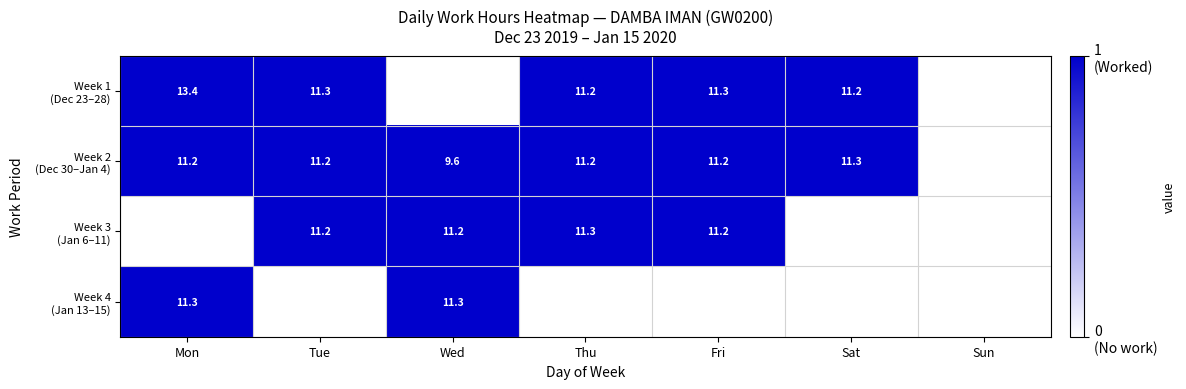

Between Mon and Sat, which is larger?

Mon